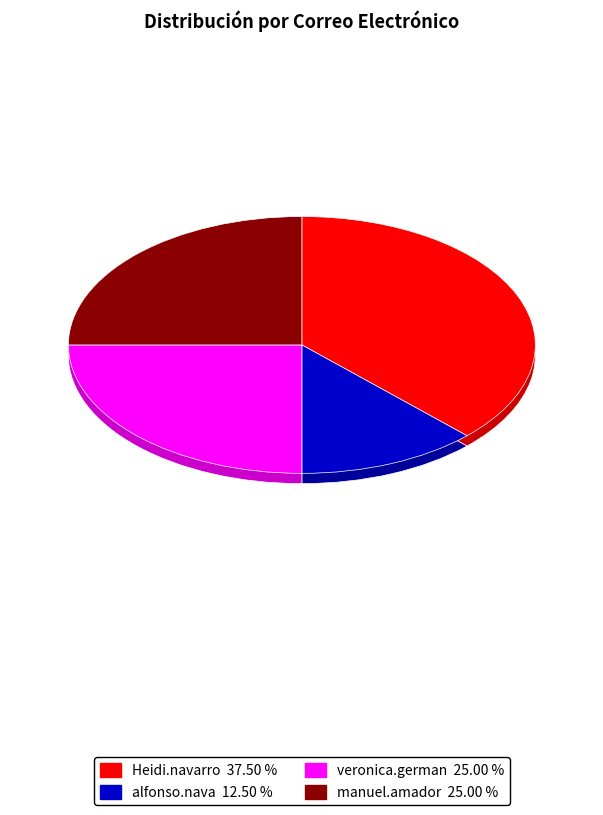

Which slice is the smallest?

alfonso.nava